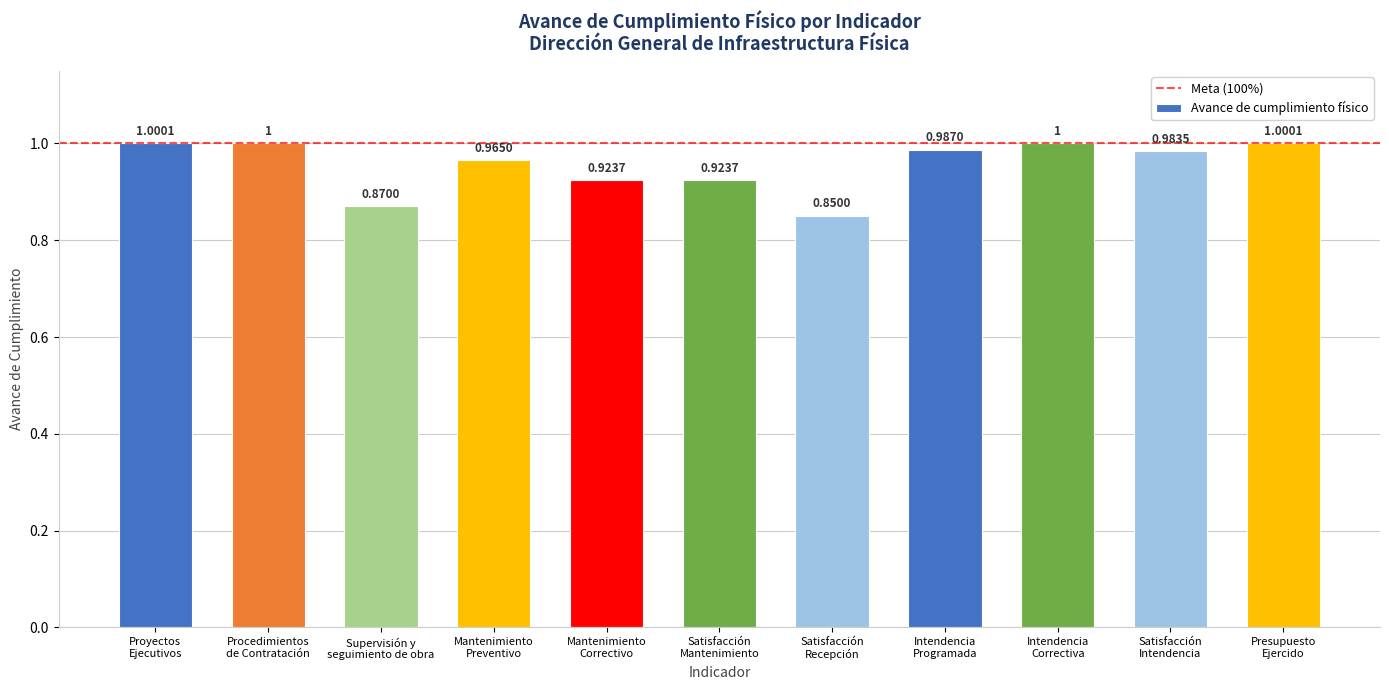

What is the average value?

1.0